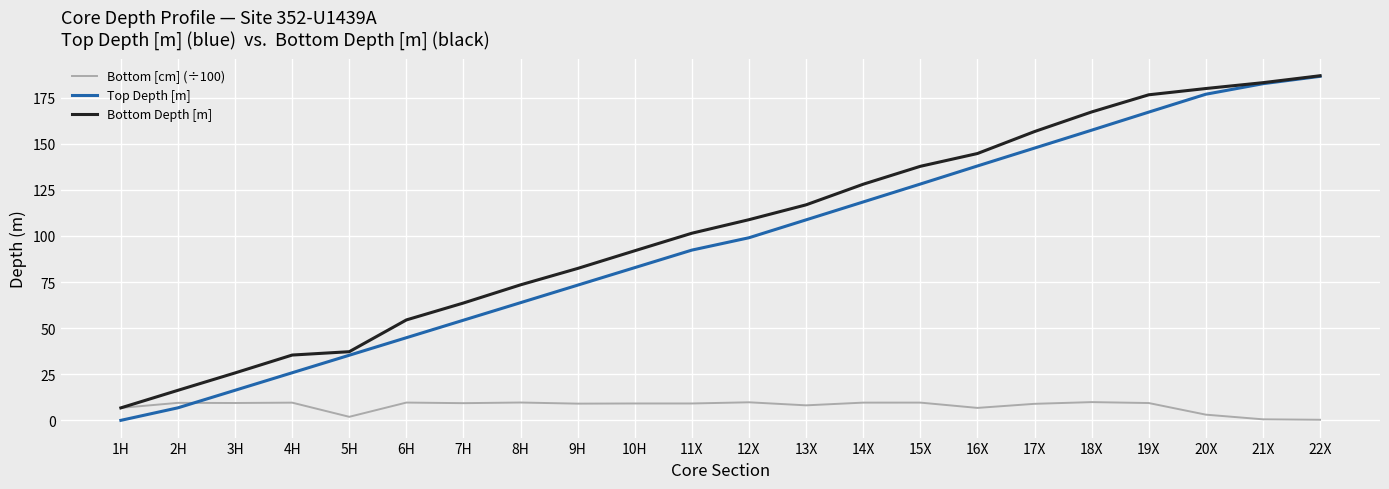

At 14X, list the series in order from largest to smallest.

Bottom Depth [m], Top Depth [m], Bottom [cm] (÷100)